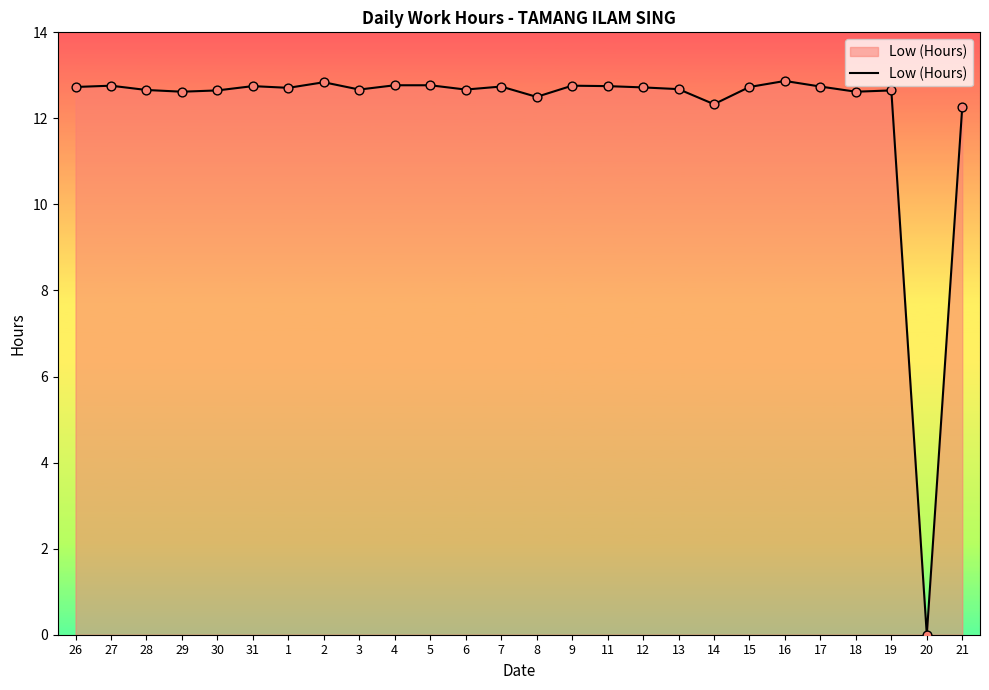

Approximately how many times larger is the value at 16 compared to 12?

1.0